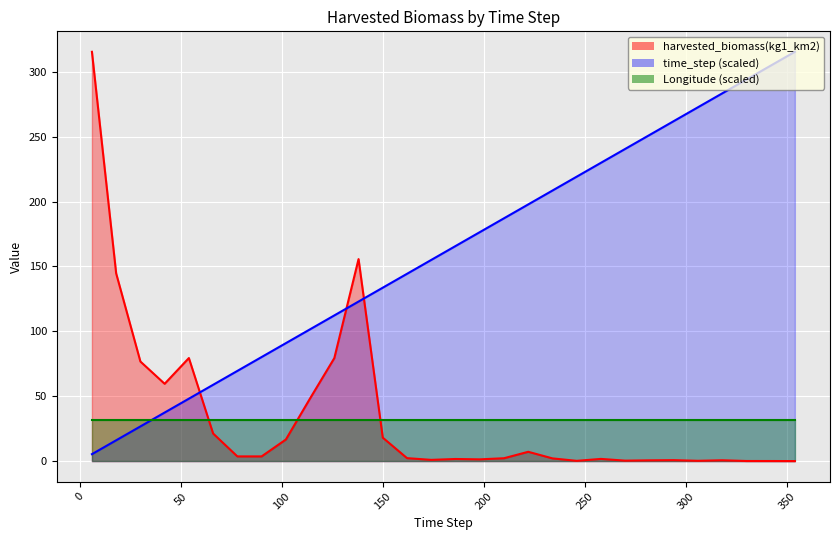

How many values in the harvested_biomass(kg1_km2) series are below 2?

13